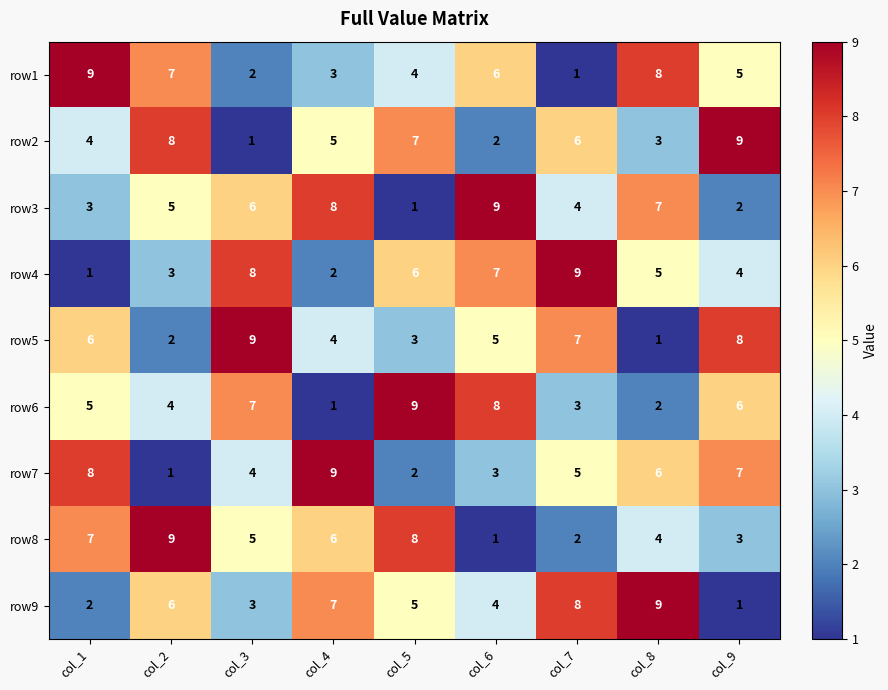

Count the number of categories in the chart.

9